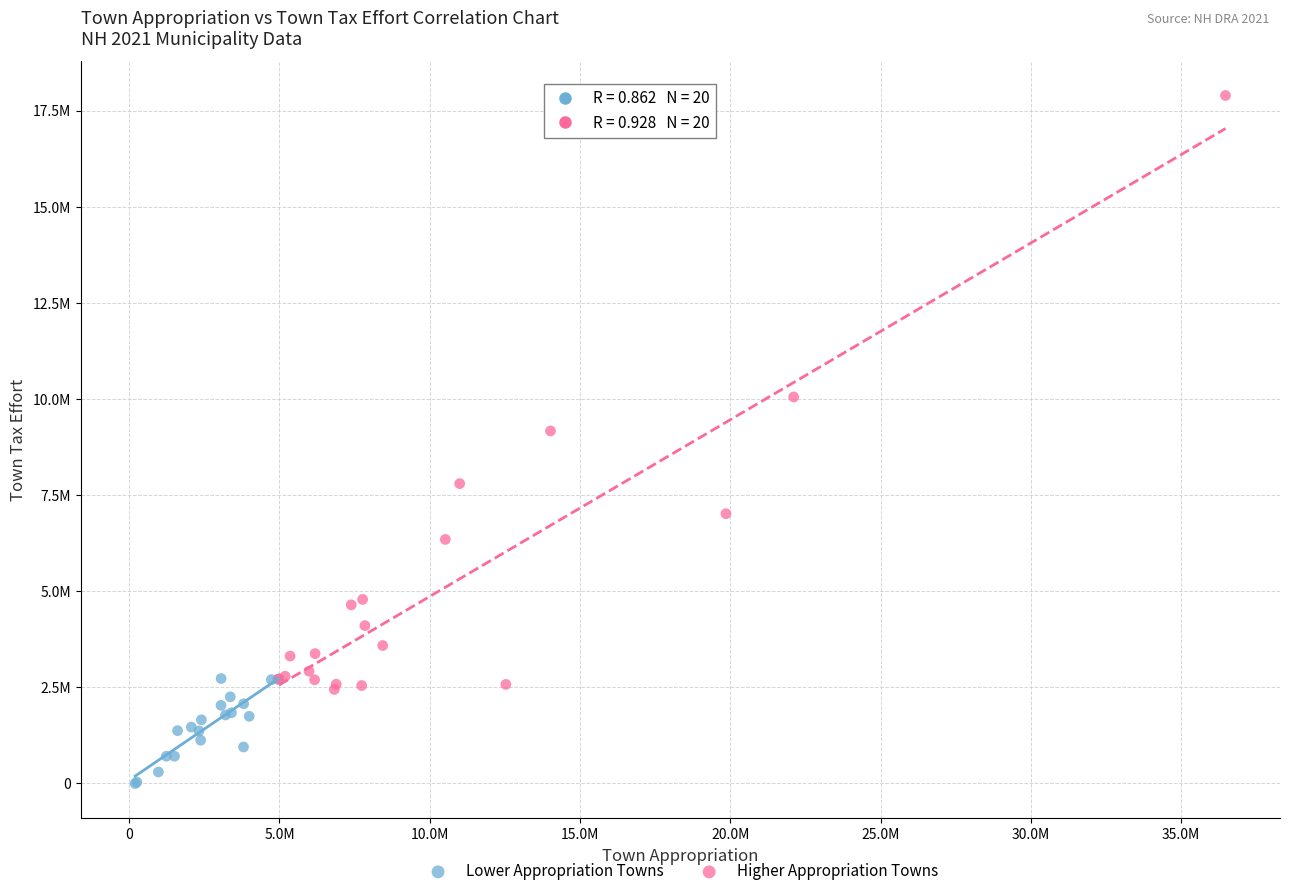

What are all the series names shown in the legend?

Lower Appropriation Towns, Higher Appropriation Towns